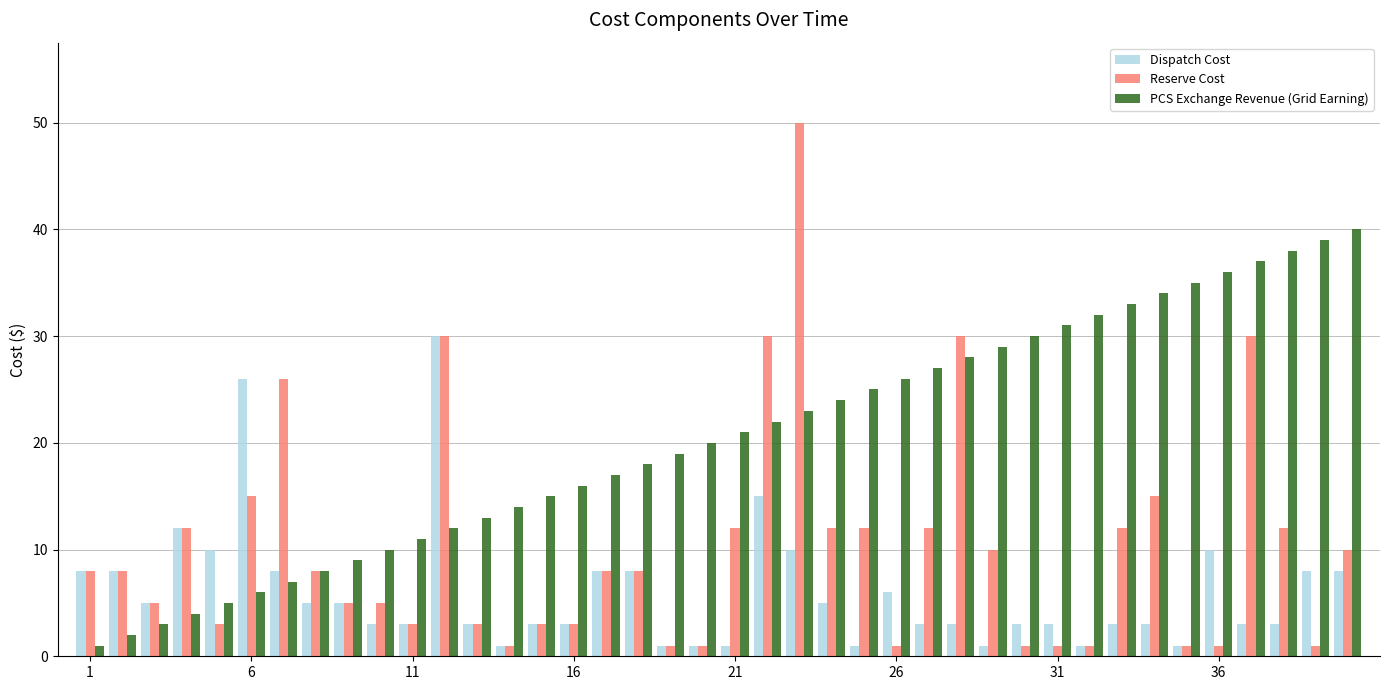

Reading right to left, list all the values displayed in this chart.

Dispatch Cost: 8	8	3	3	10	1	3	3	1	3	3	1	3	3	6	1	5	10	15	1	1	1	8	8	3	3	1	3	30	3	3	5	5	8	26	10	12	5	8	8
Reserve Cost: 10	1	12	30	1	1	15	12	1	1	1	10	30	12	1	12	12	50	30	12	1	1	8	8	3	3	1	3	30	3	5	5	8	26	15	3	12	5	8	8
PCS Exchange Revenue (Grid Earning): 40	39	38	37	36	35	34	33	32	31	30	29	28	27	26	25	24	23	22	21	20	19	18	17	16	15	14	13	12	11	10	9	8	7	6	5	4	3	2	1